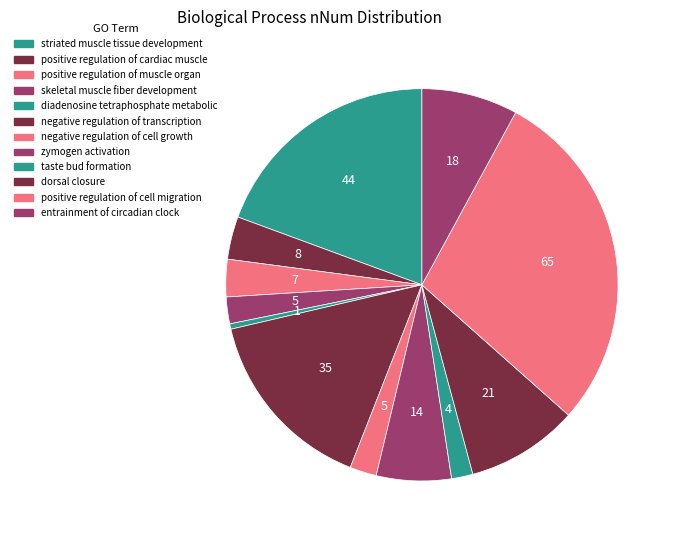

Count the number of slices in the pie.

12